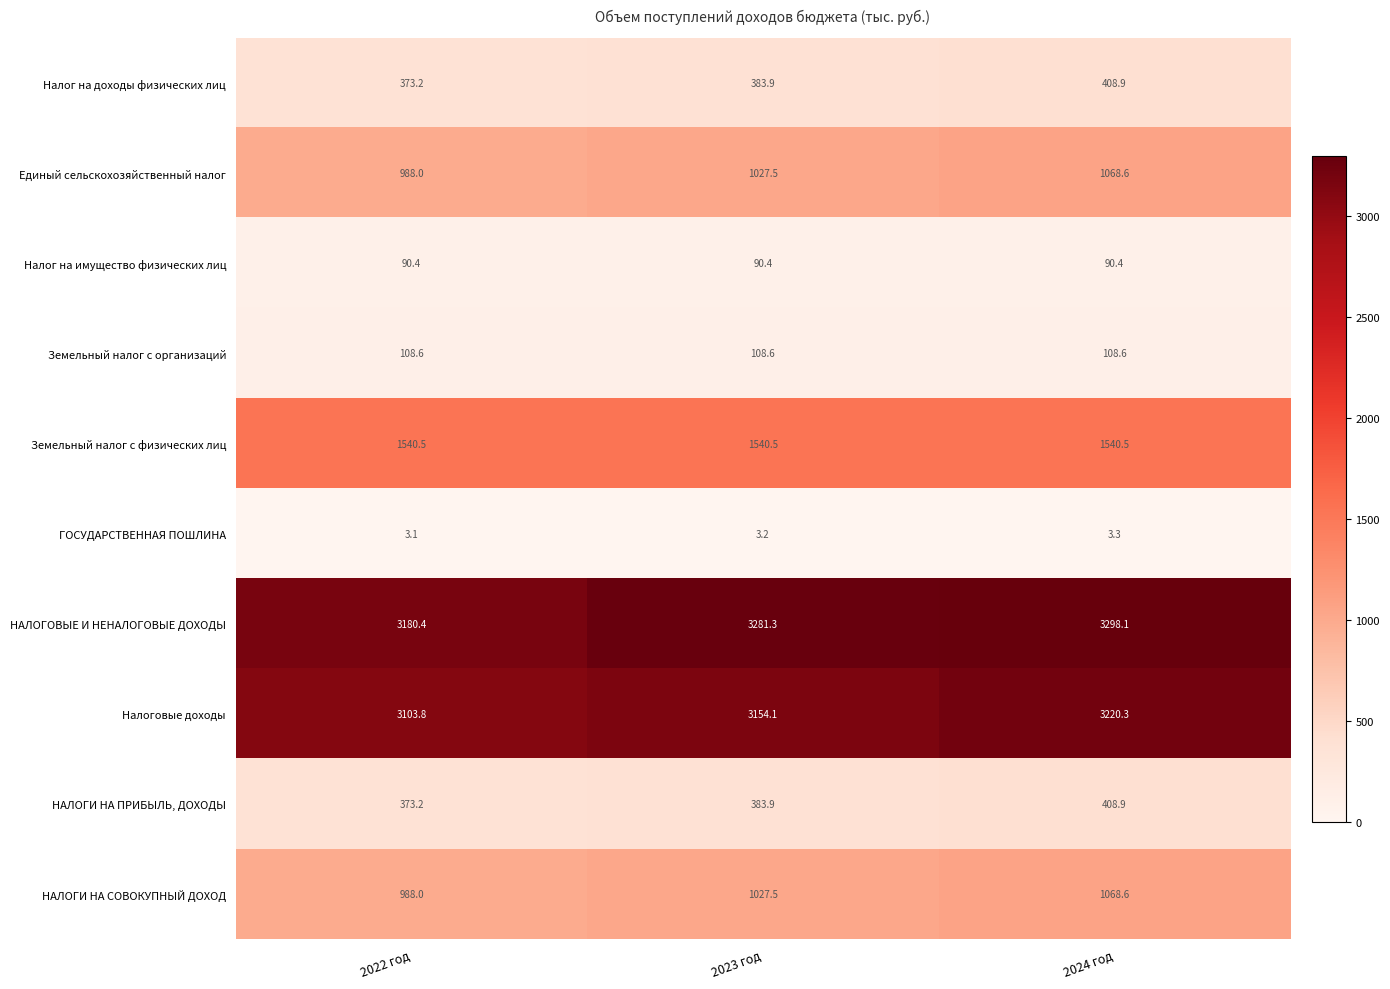

Rank the categories by ГОСУДАРСТВЕННАЯ ПОШЛИНА value from highest to lowest.

2024 год, 2023 год, 2022 год